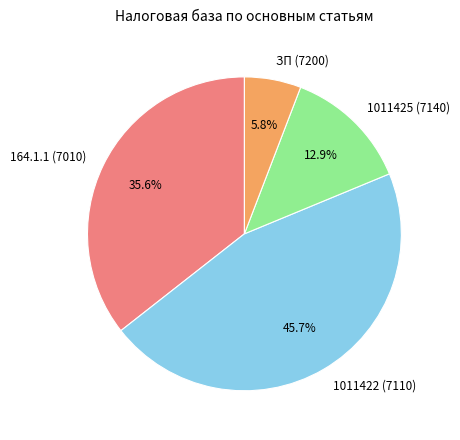

Is it true that 1011422 (7110) is 46% of the pie?

True